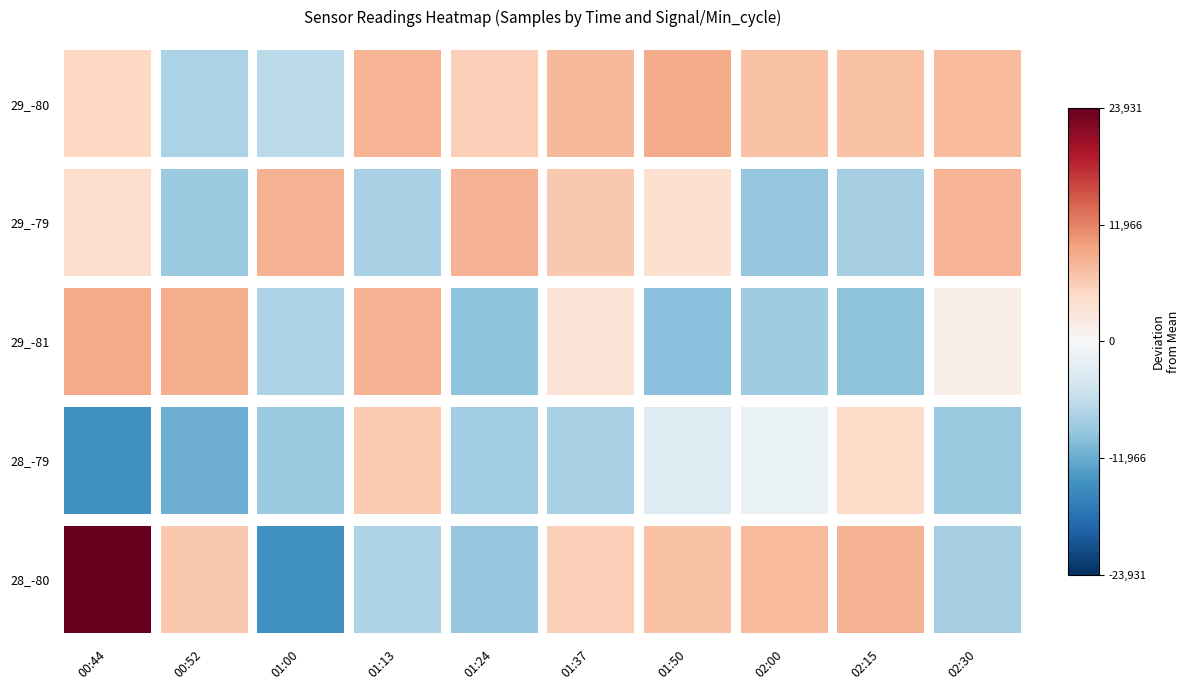

Rank the series at 02:15 from lowest to highest value.

29_-81, 29_-79, 28_-79, 29_-80, 28_-80